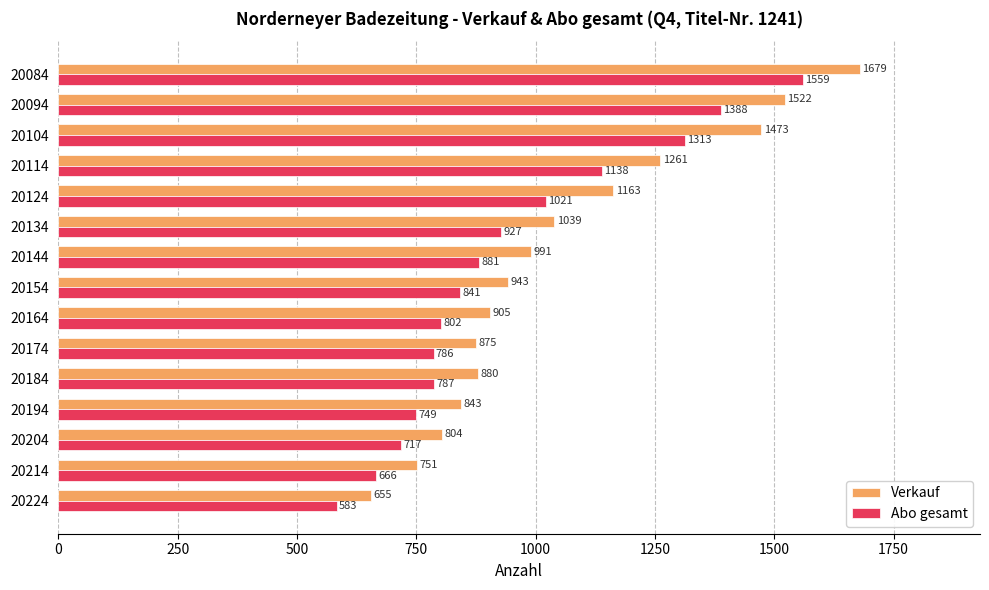

The Verkauf series shows 2132 at 20104. True or false?

False